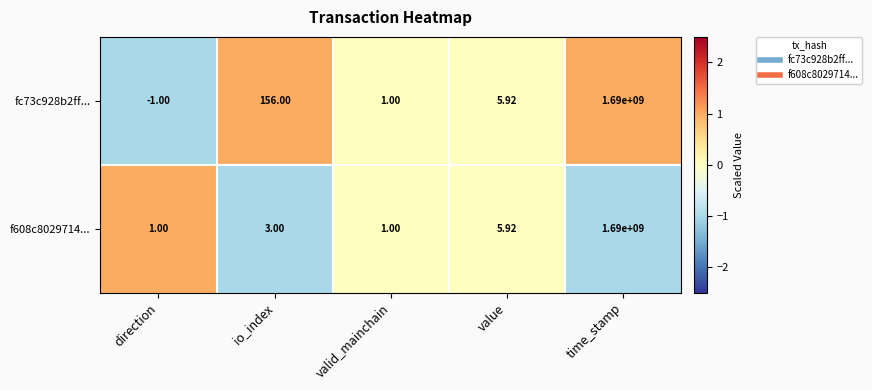

At which label is fc73c928b2ff... closest to 844999999?

io_index